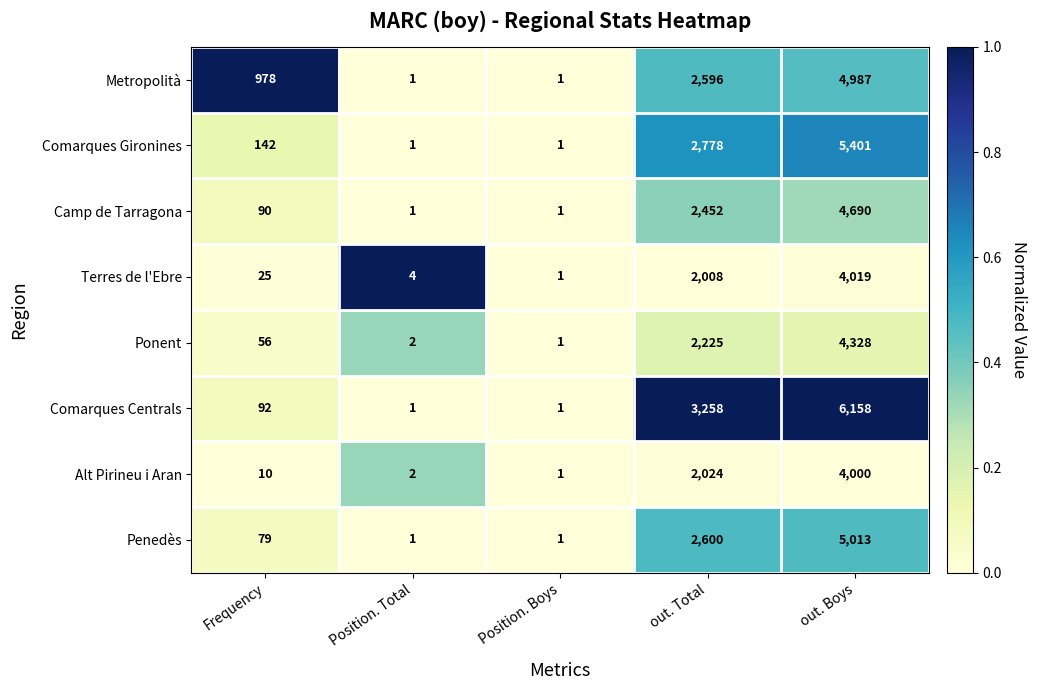

The value of Comarques Gironines at Position. Boys is 2. True or false?

False